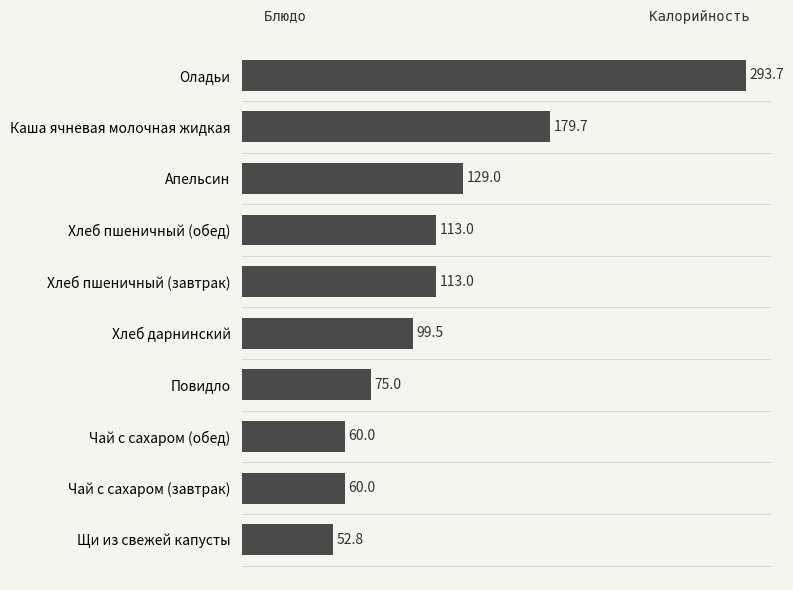

The value at Щи из свежей капусты is 52.8. True or false?

True